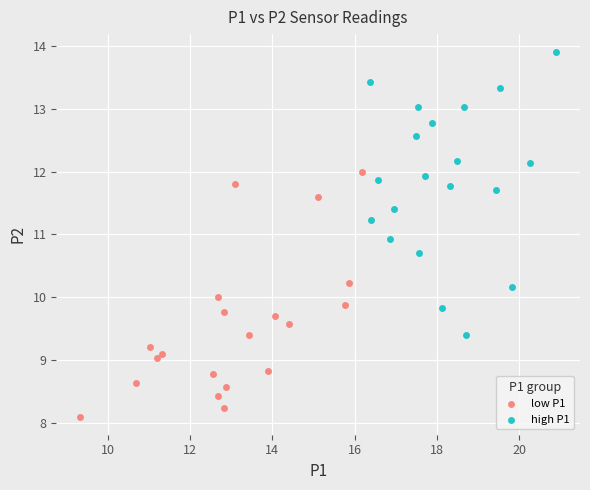

Which series has the widest spread of Y values?

high P1